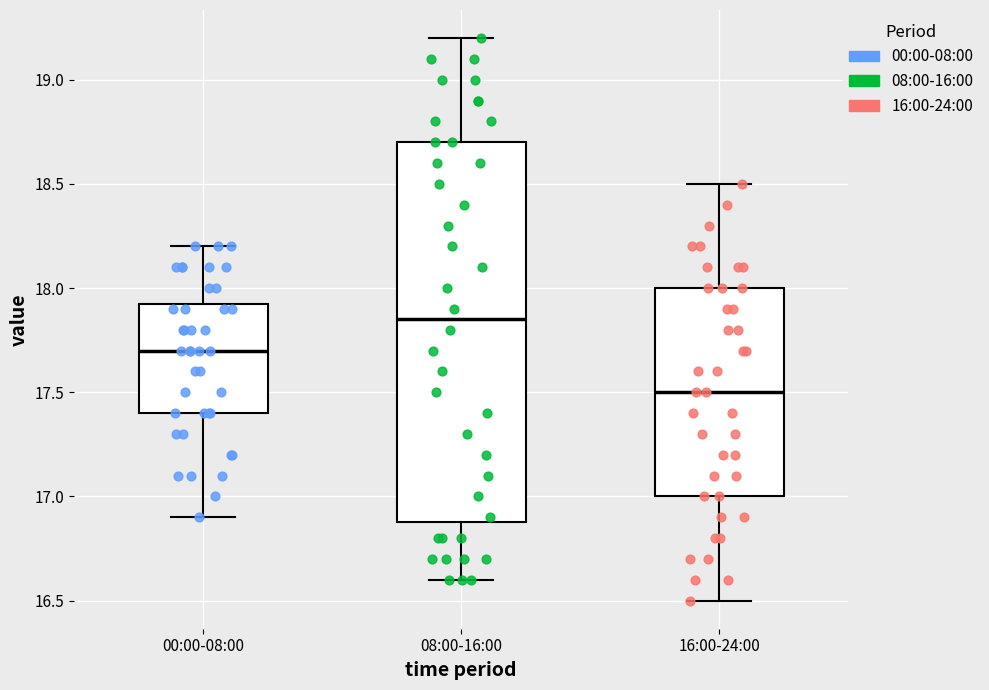

Where is the upper edge of the box for 00:00-08:00 on the y-axis? The values are not printed on the chart, so give them approximately, as read against the axis.

17.95